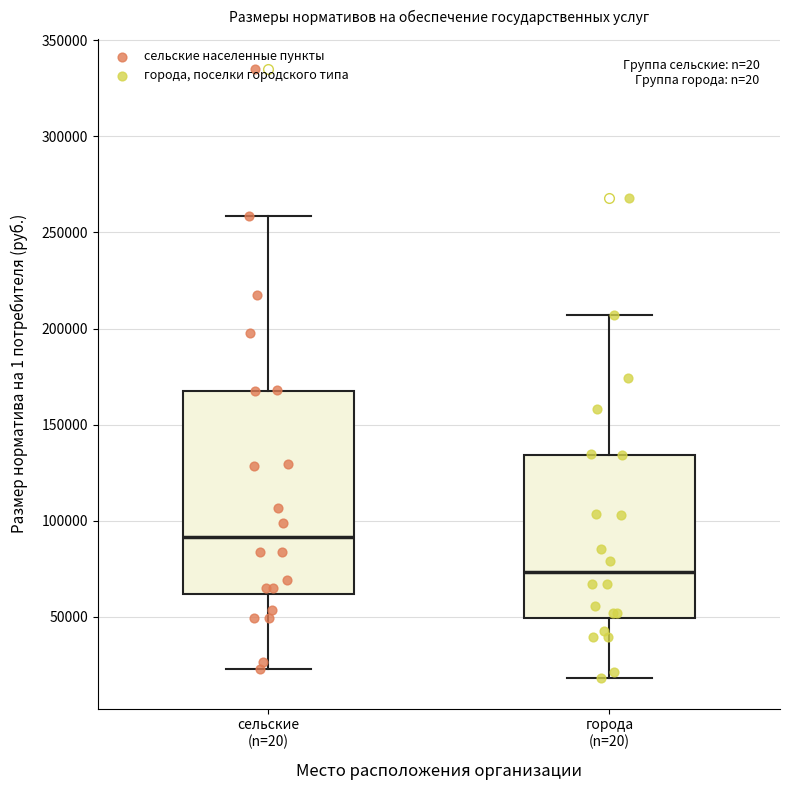

Reading left to right, transcribe this box plot: for each box, give where its median line is, the range the box spans, and where its two whiskers end, as read against the y-axis. The values are not printed on the chart, so give them approximately, as read against the axis.

сельские (n=20): median 90000, box 60000 to 170000, whiskers 25000 to 260000
города (n=20): median 75000, box 50000 to 135000, whiskers 20000 to 205000